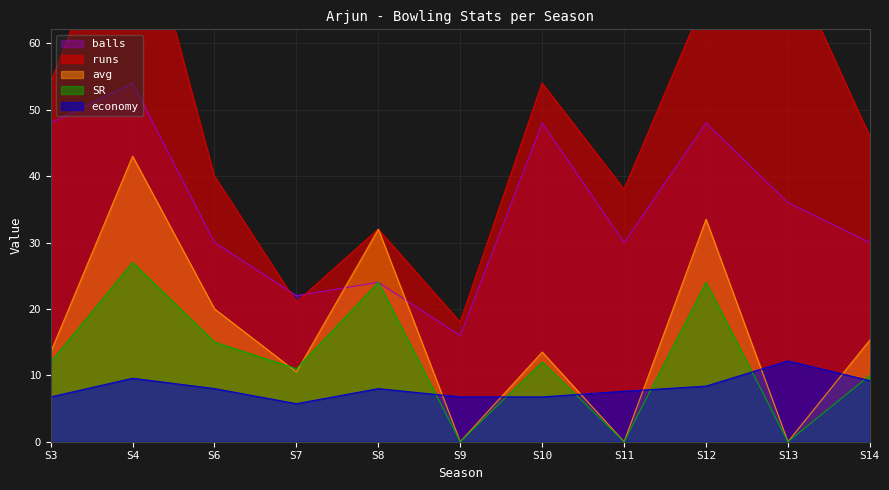

At how many categories does at least one series exceed 3?

11